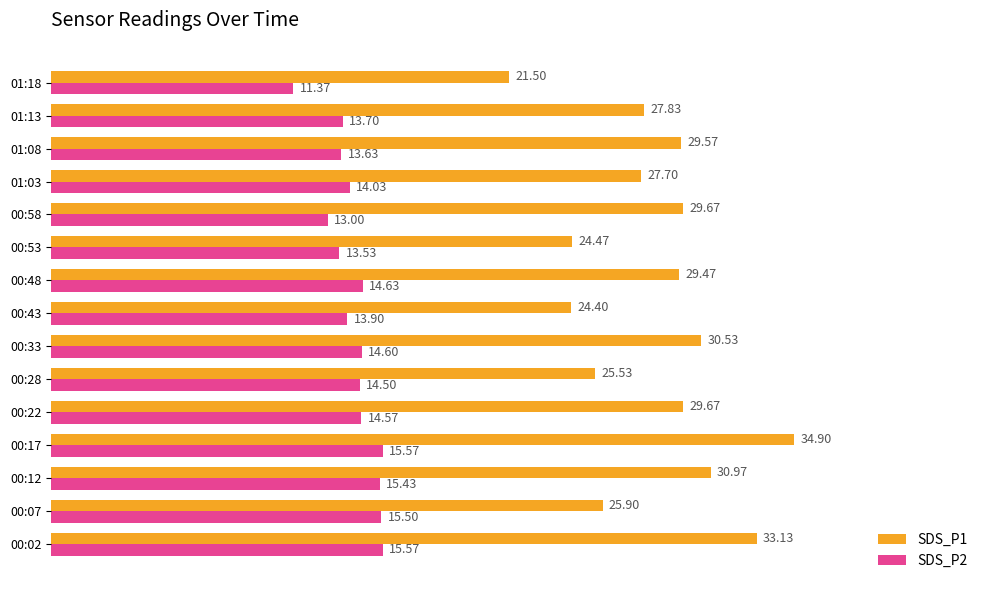

What is the total value across all series at 00:43?

38.3